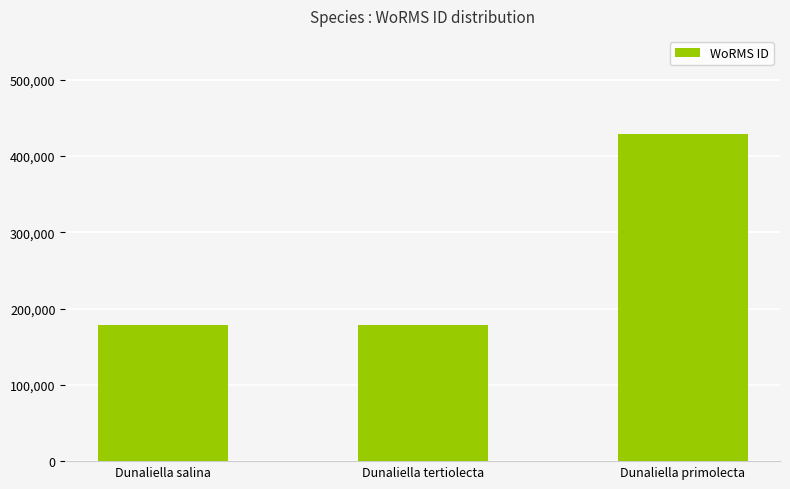

Does the chart contain any negative values?

No